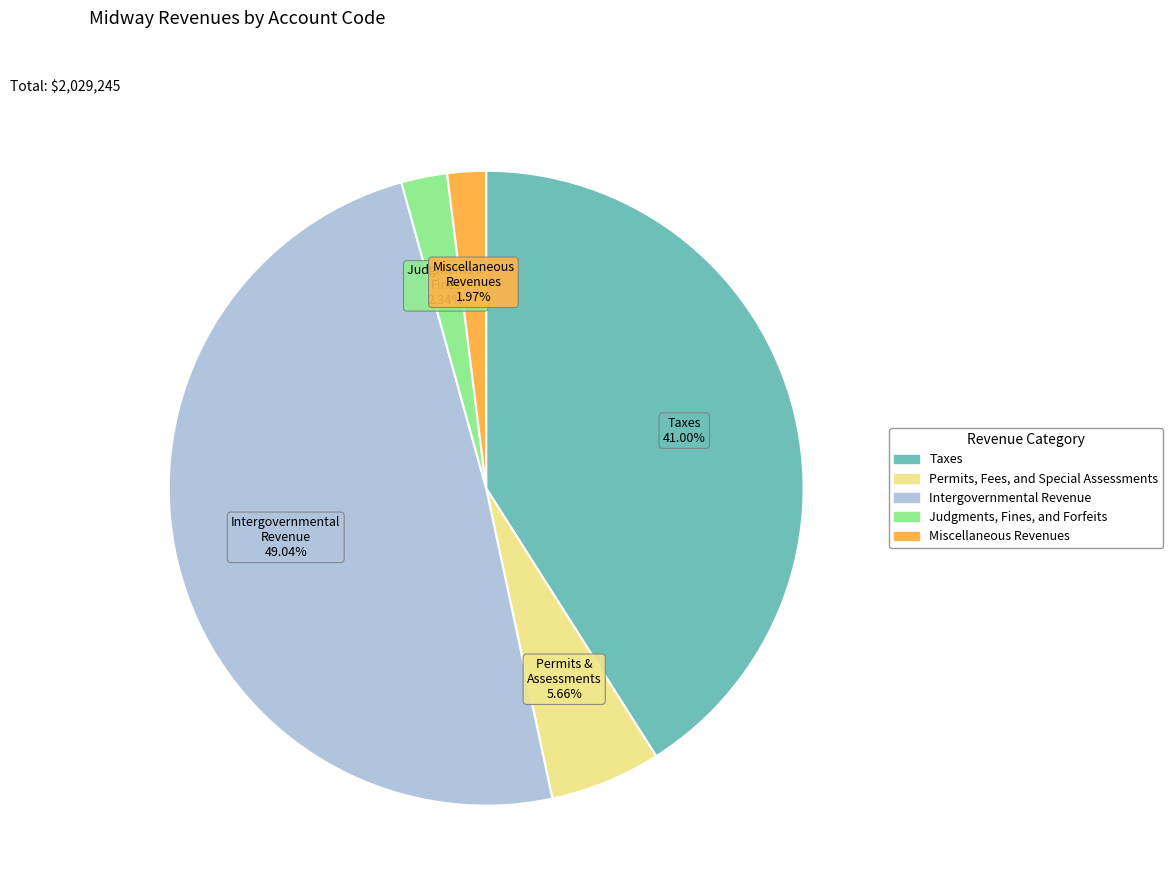

To the nearest percent, what is the combined percentage of Taxes and Intergovernmental Revenue?

90%